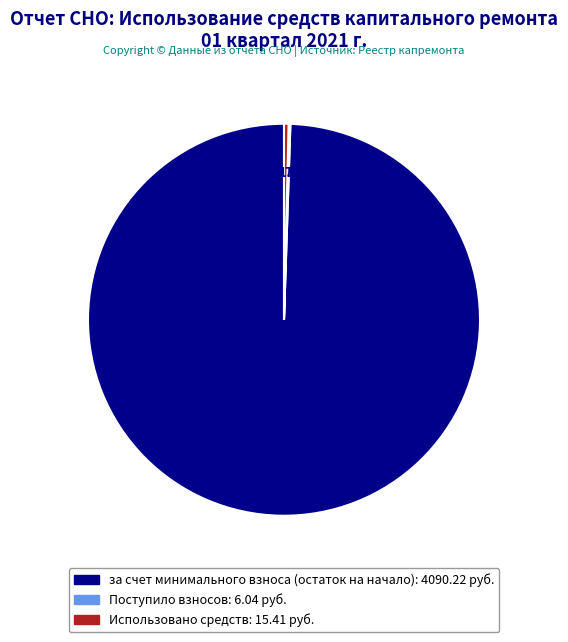

Is there any slice that represents more than half of the pie?

Yes